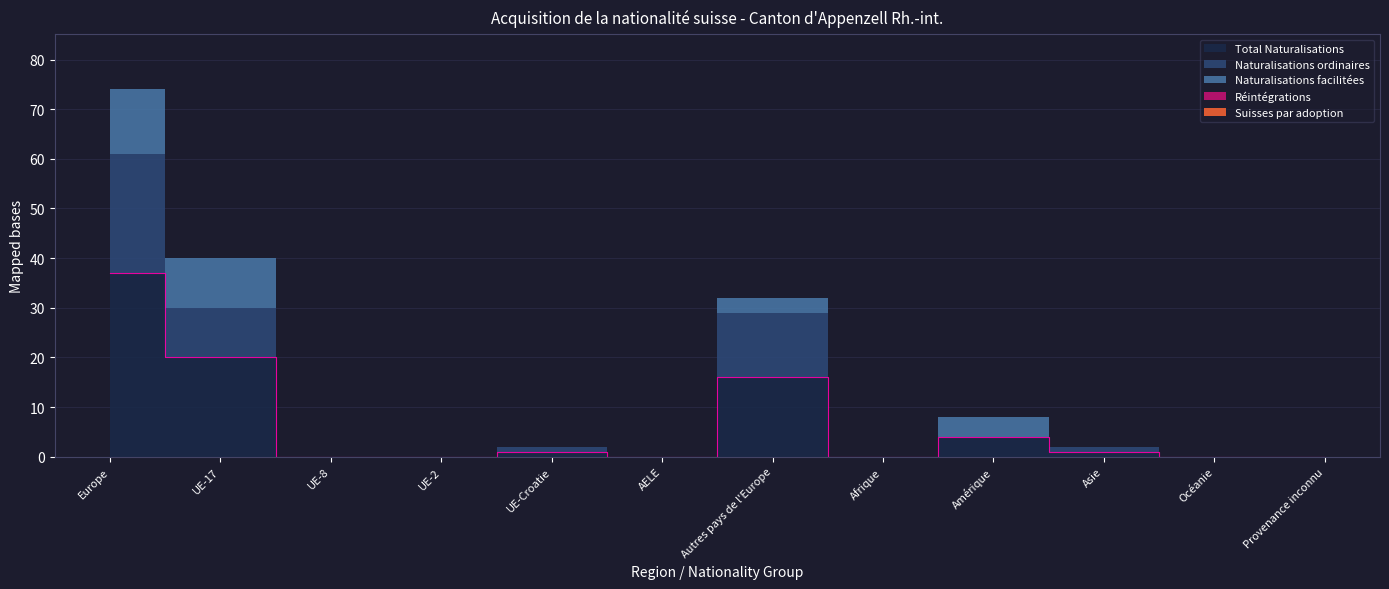

How many values in the Naturalisations facilitées series exceed 0?

4